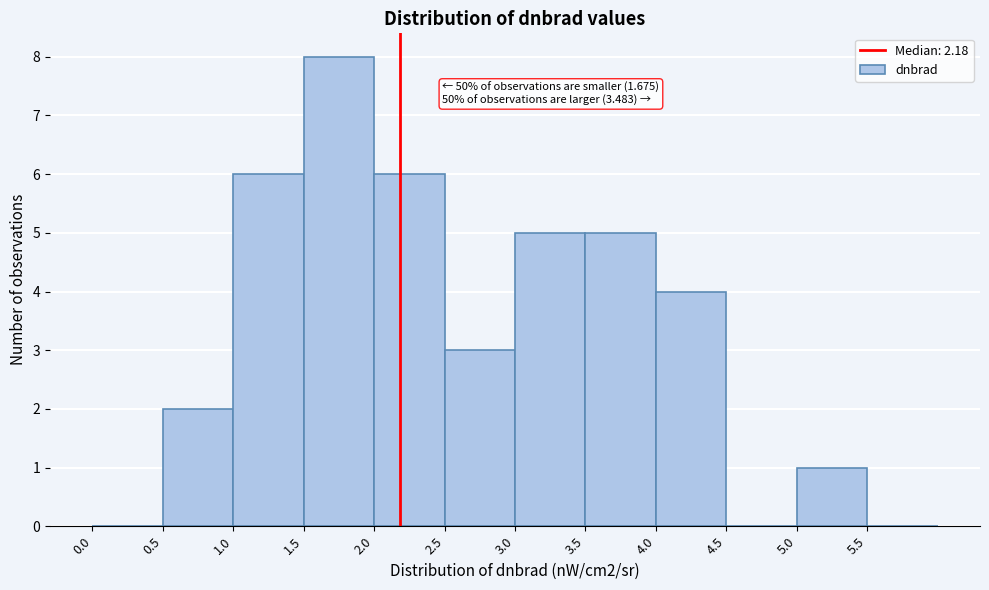

Which range on the x-axis has the tallest bar?

1.5 to 2.0